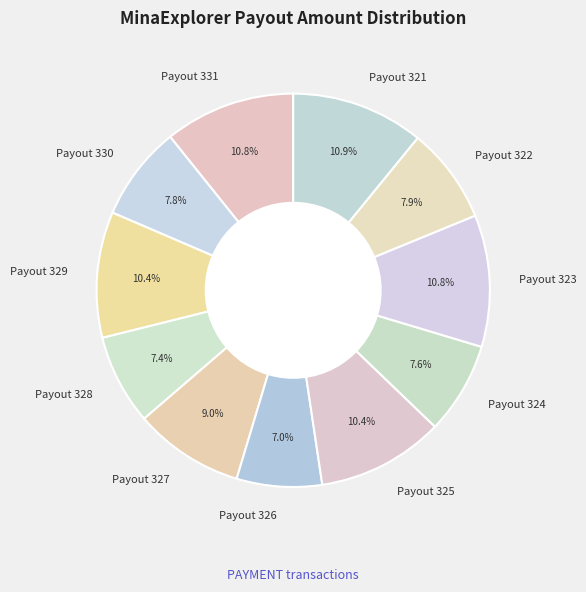

Is there a majority slice in this chart?

No